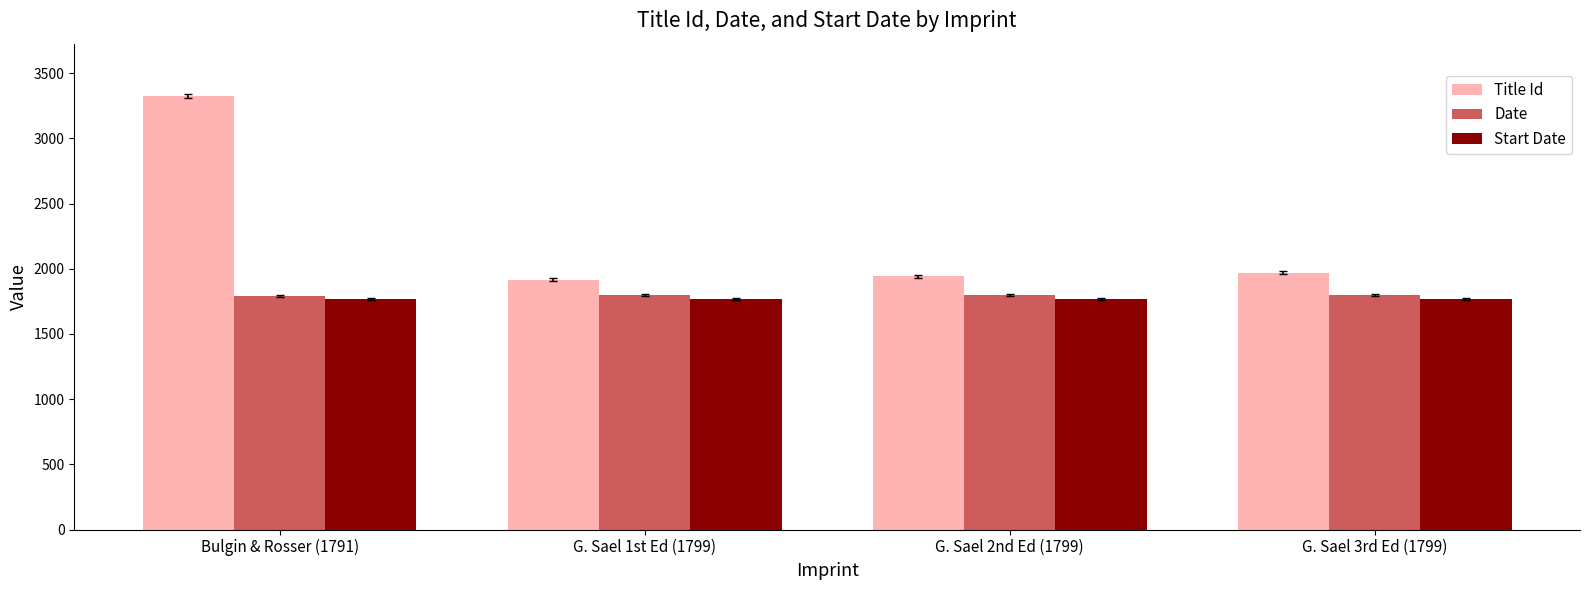

Does the chart contain any negative values?

No